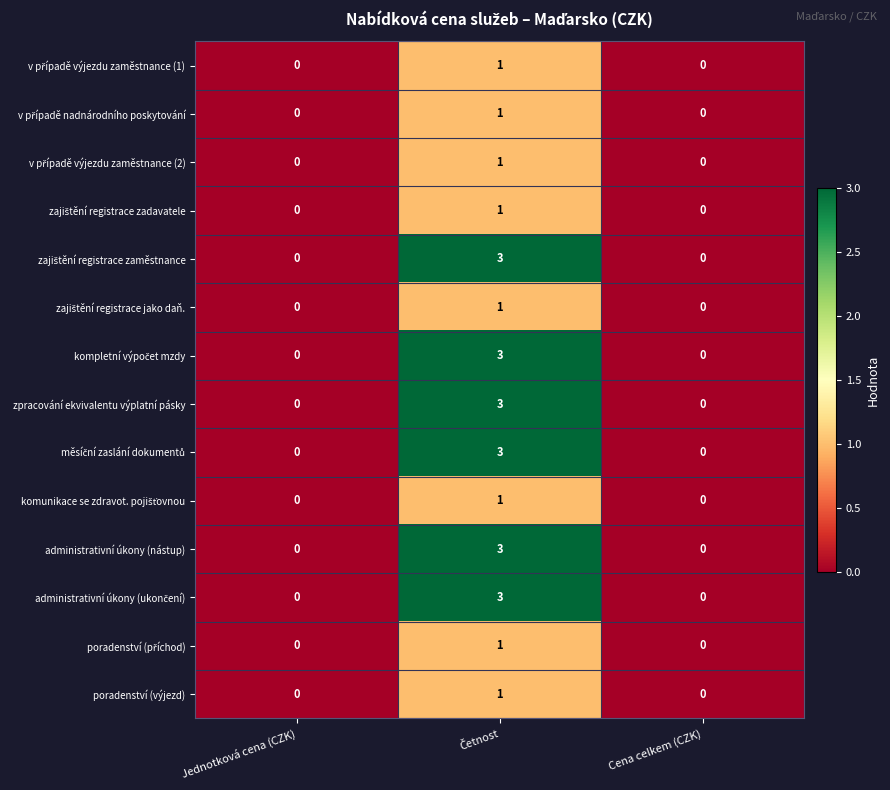

How many series are shown in this chart?

14